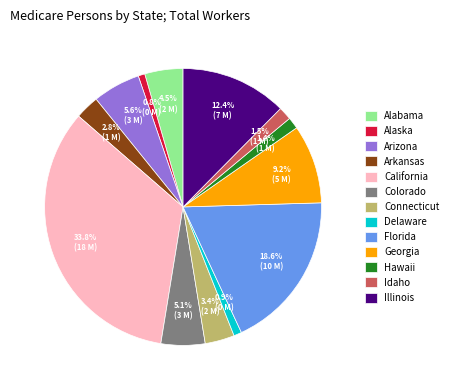

Approximately how many times larger is the value at Arizona compared to Colorado?

1.1